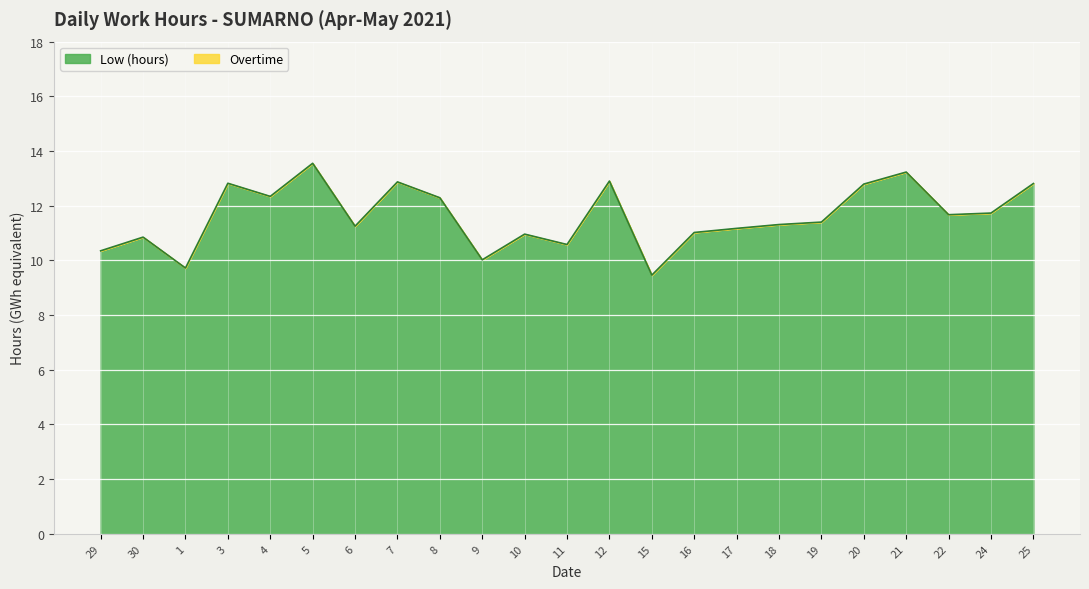

Reading left to right, what are all the values shown in this chart?

29=10.3	30=10.8	1=9.7	3=12.8	4=12.3	5=13.6	6=11.2	7=12.9	8=12.3	9=10.0	10=11.0	11=10.6	12=12.9	15=9.5	16=11.0	17=11.2	18=11.3	19=11.4	20=12.8	21=13.2	22=11.7	24=11.7	25=12.8